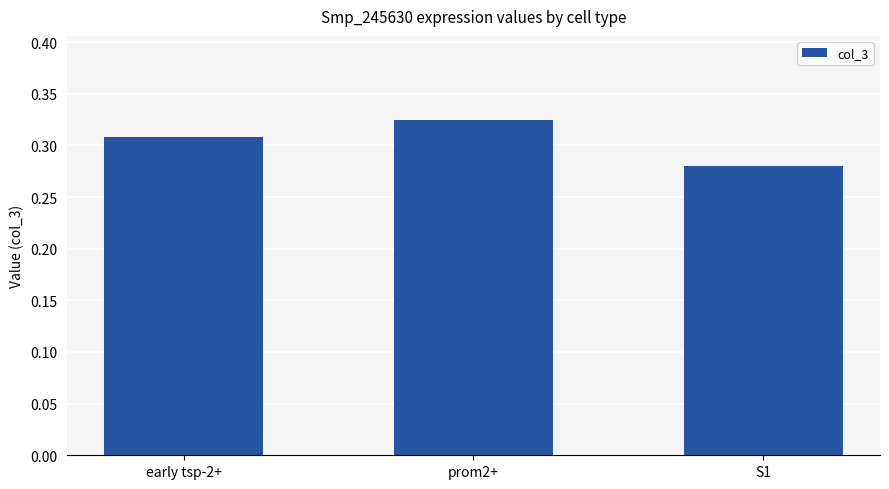

Are the bars grouped side by side (vs. stacked)?

No